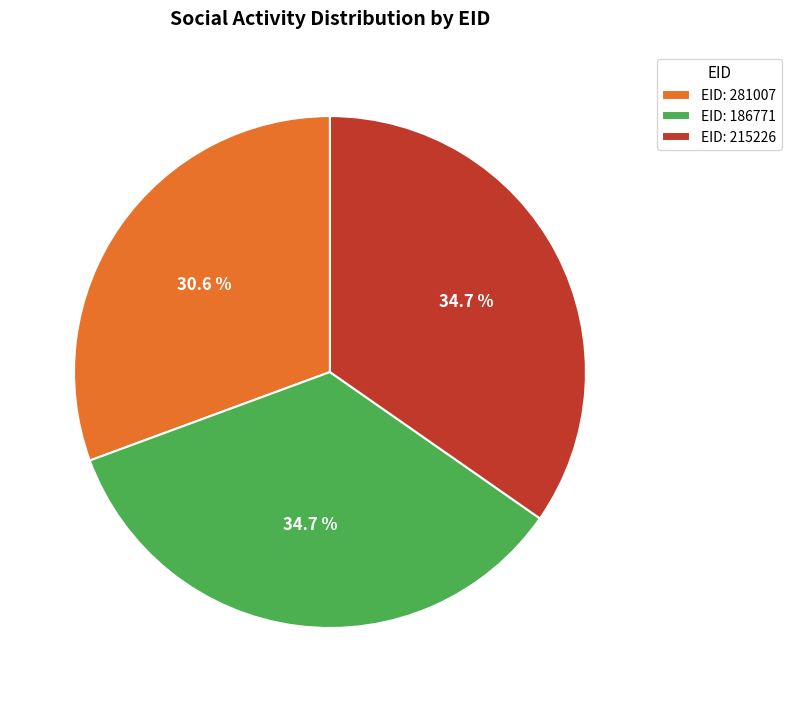

Does EID: 281007 account for over 50% of the chart?

No